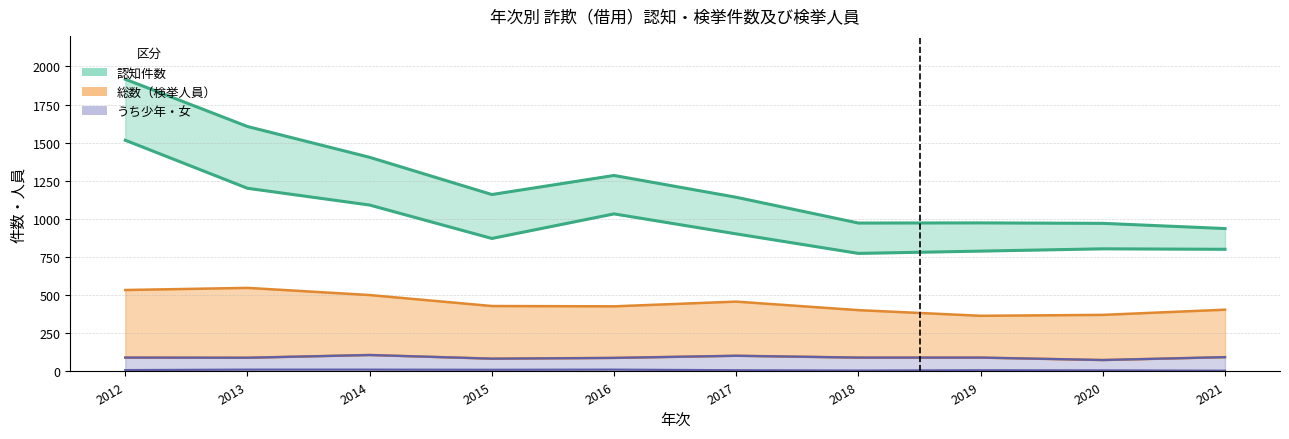

True or false: うち少年 and うち女 intersect in this chart.

False